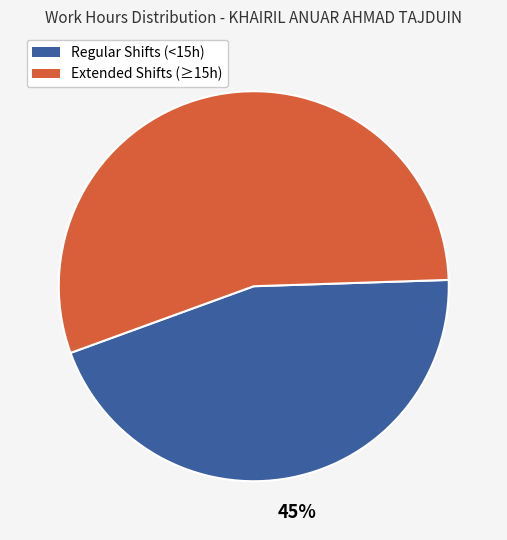

To the nearest percent, what is the average slice percentage?

50%